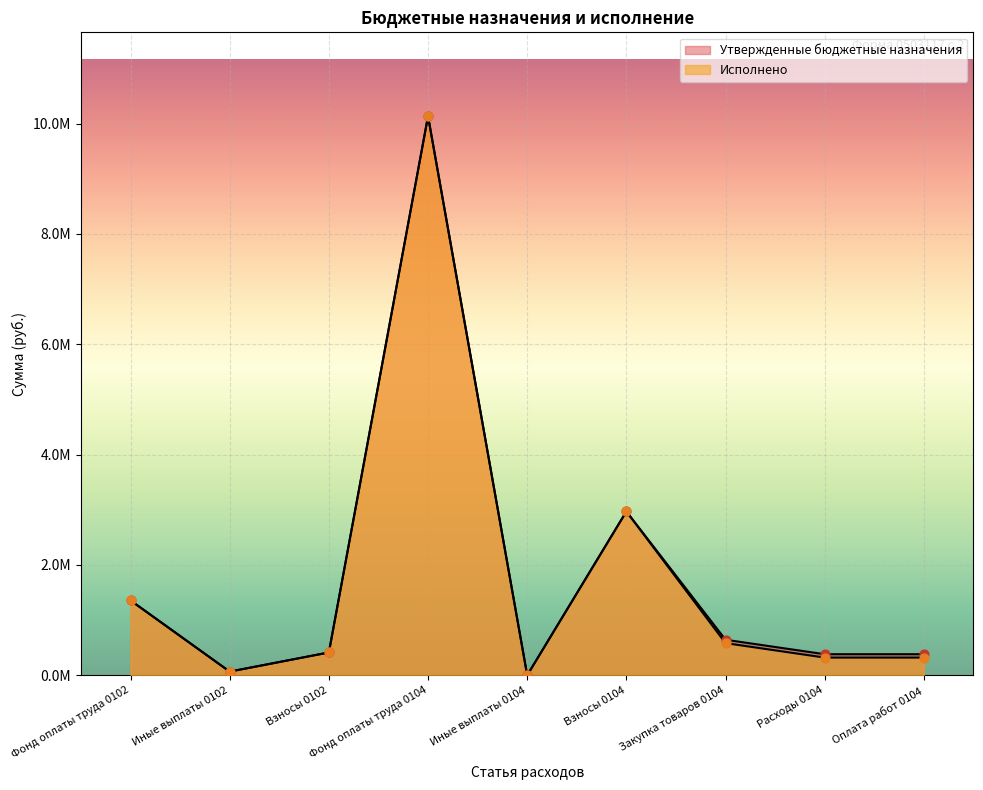

Which series contains the lowest Y value?

Утвержденные бюджетные назначения